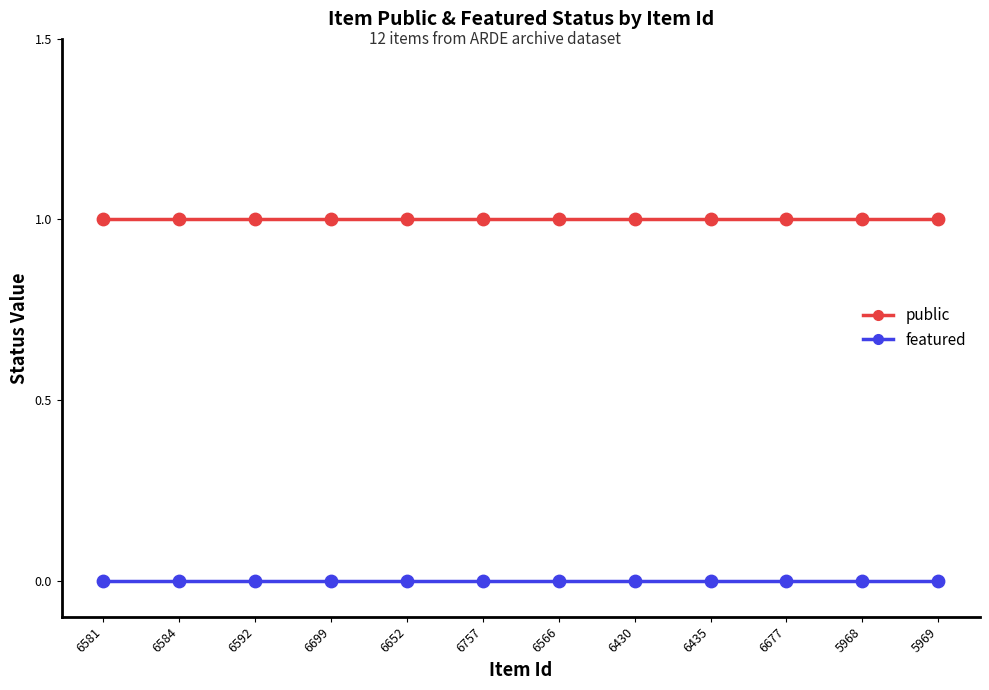

Which series has the widest spread of Y values?

public